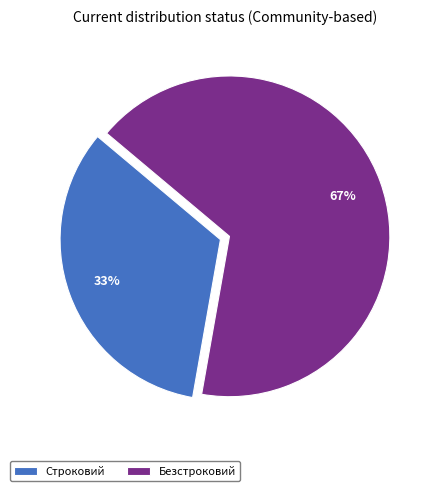

Rank the categories by value from highest to lowest.

Безстроковий, Строковий